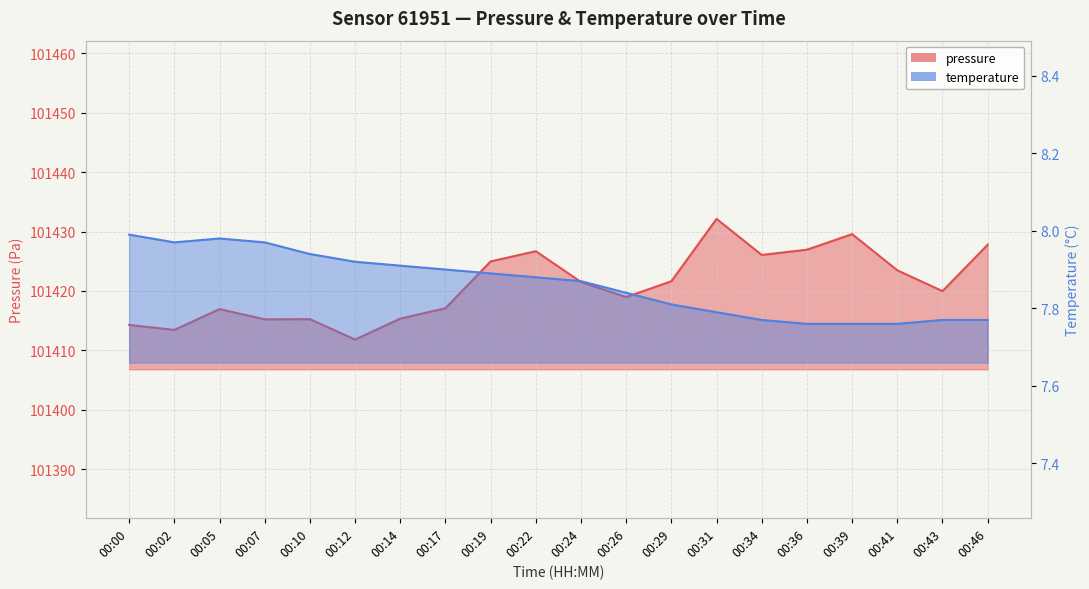

What is the average value of the temperature series?

7.9